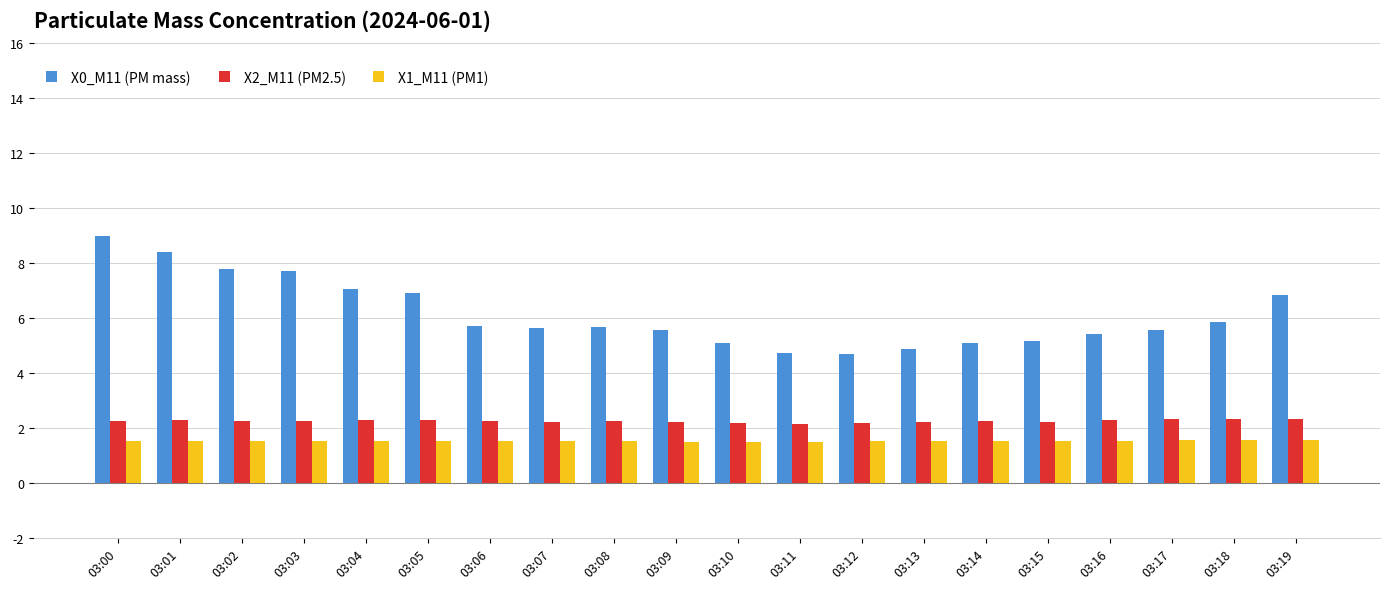

What is the difference between the highest and lowest values at 03:19?

5.3